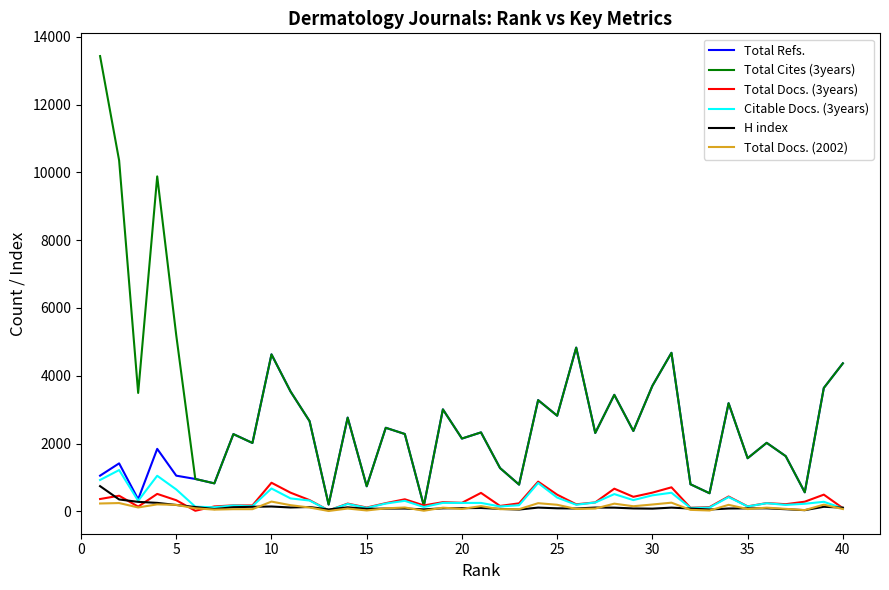

What is the greatest value displayed?

13433